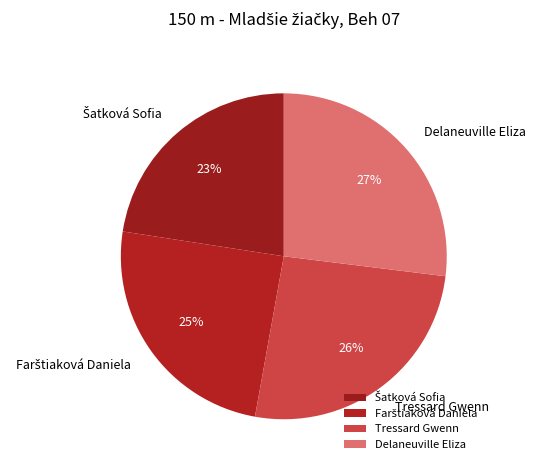

To the nearest percent, what percentage of the pie is Tressard Gwenn?

26%